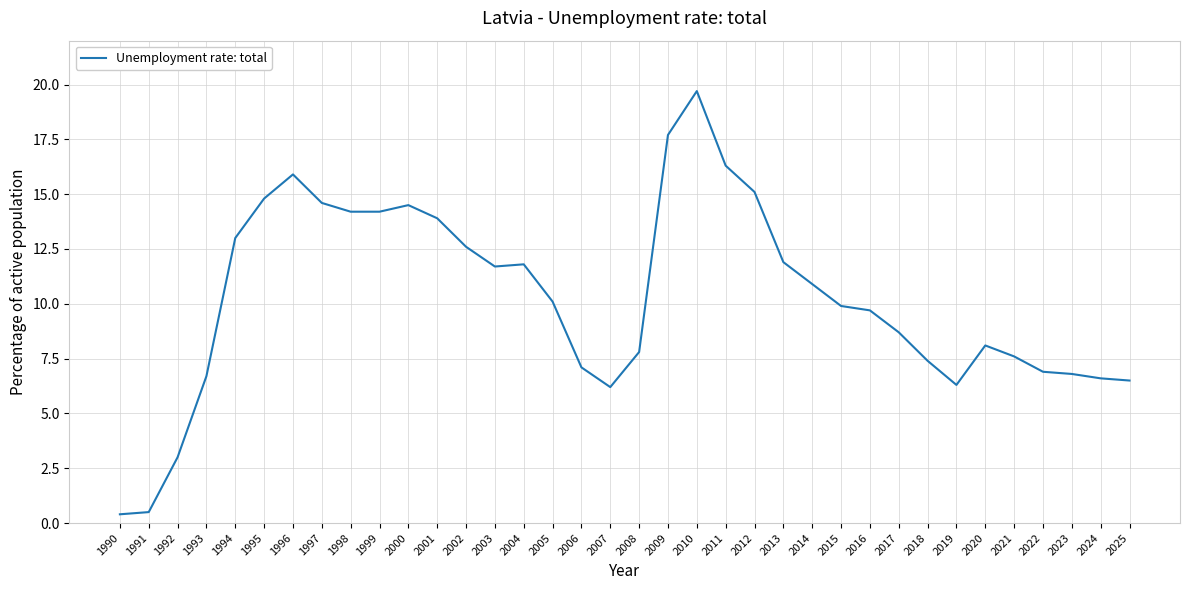

What is the ratio of the value at 1993 to the value at 2023?

1.0